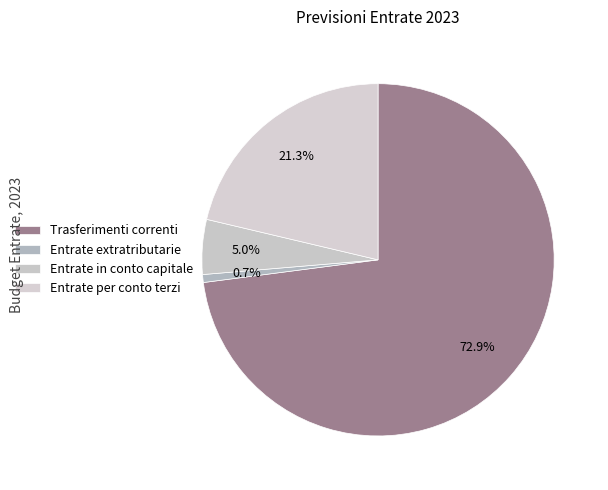

What is the change in value from Trasferimenti correnti to Entrate extratributarie?

-22309218.1